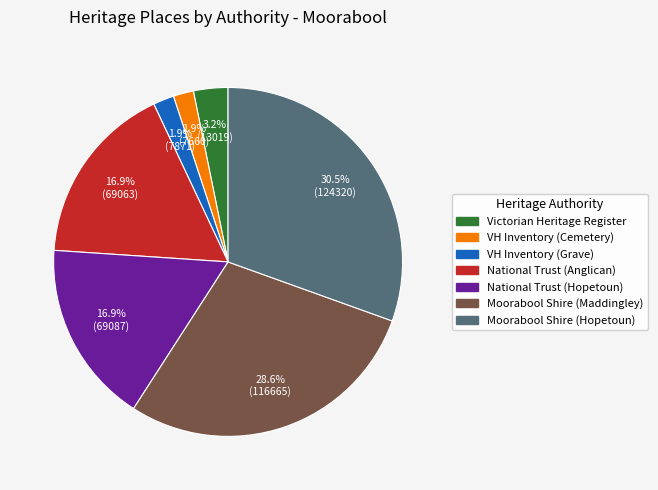

True or false: Moorabool Shire (Maddingley) accounts for 42% of the total.

False